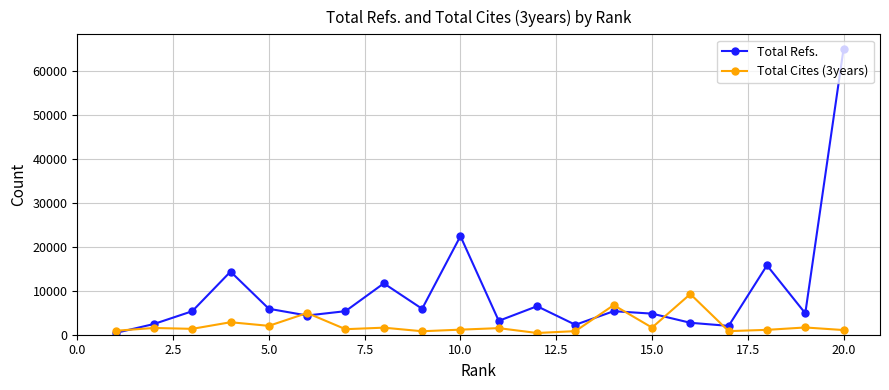

List the series in order of their peak value, highest first.

Total Refs., Total Cites (3years)